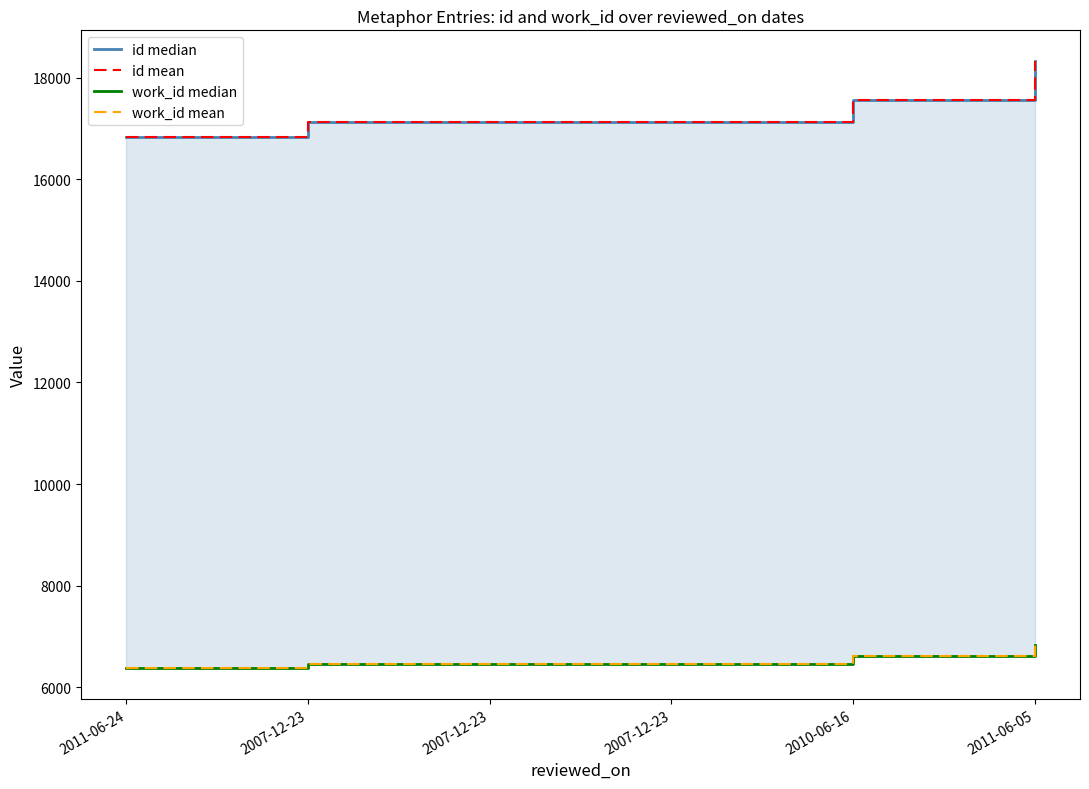

At how many categories does at least one series exceed 15796?

6